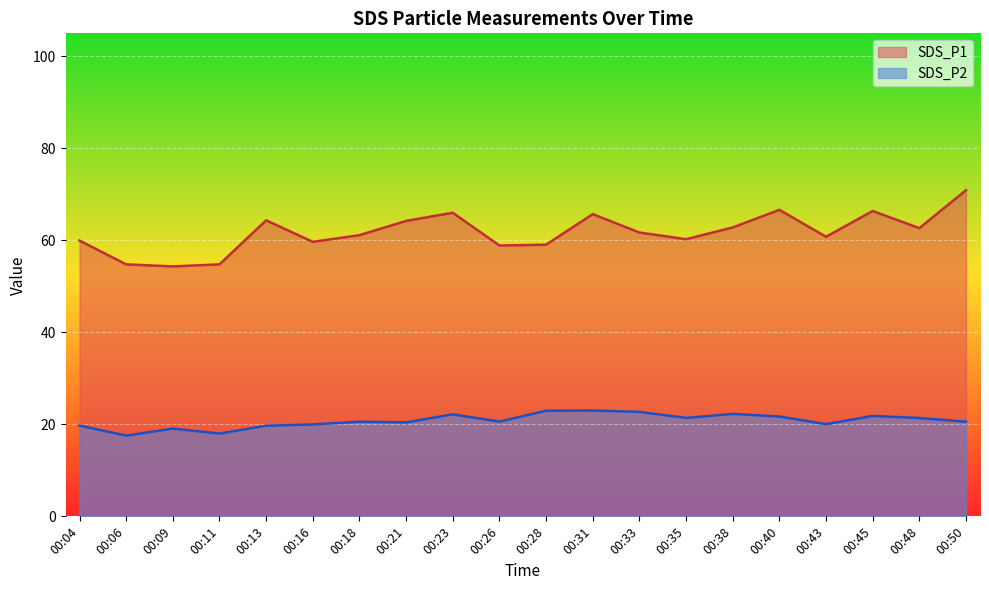

Which has a higher value, 00:09 or 00:33?

00:33